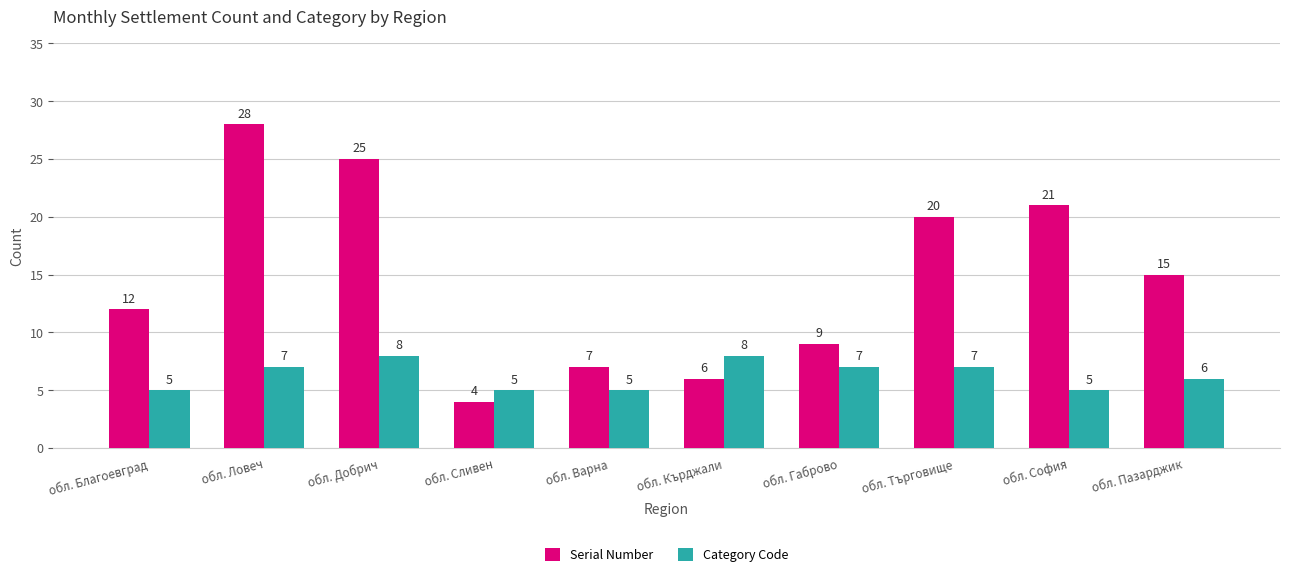

What value does the Serial Number series have at обл. Варна, to the nearest 5?

5